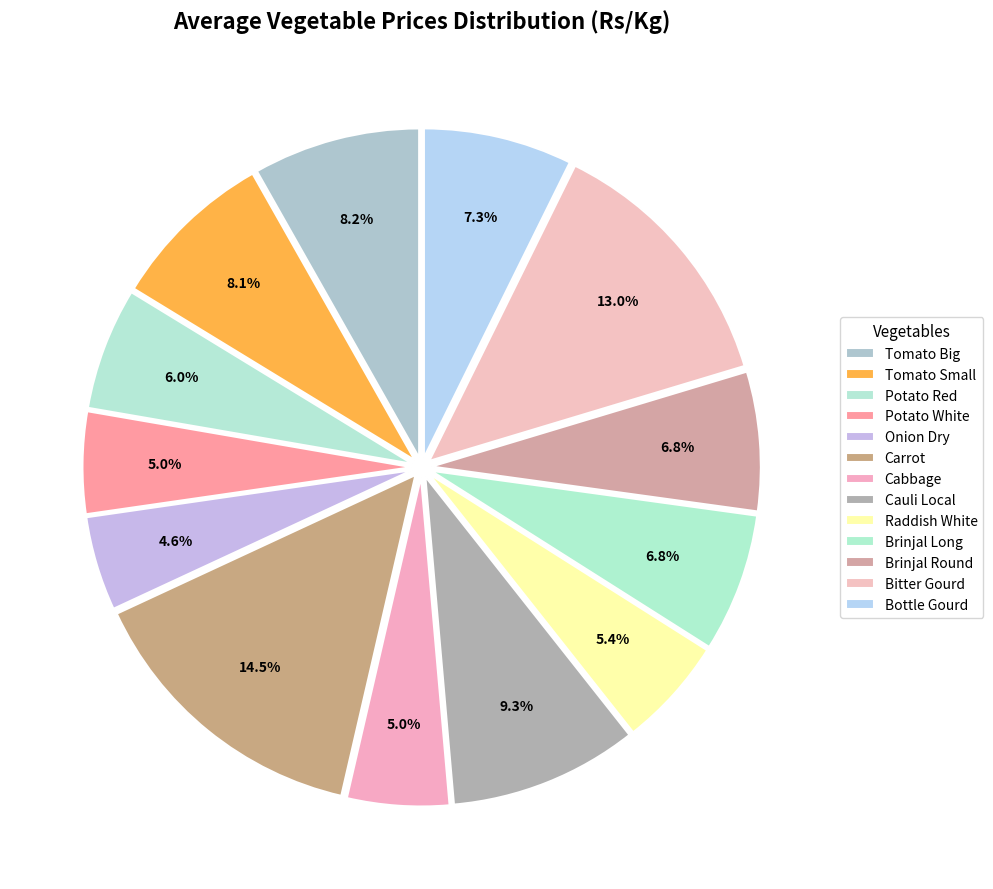

Which category has the smallest portion of the pie?

Onion Dry